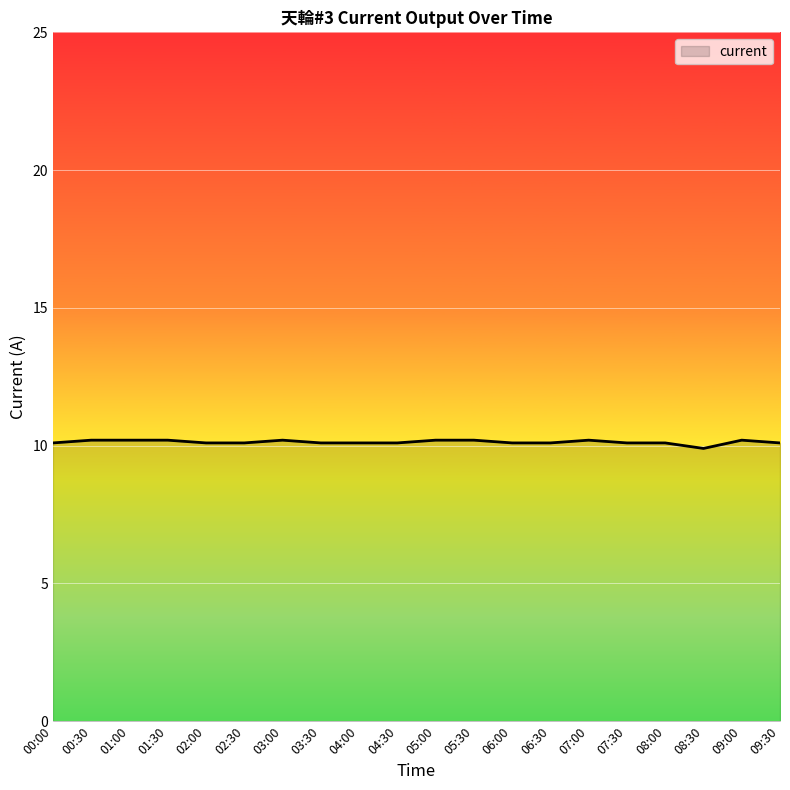

How many series are shown in this chart?

1